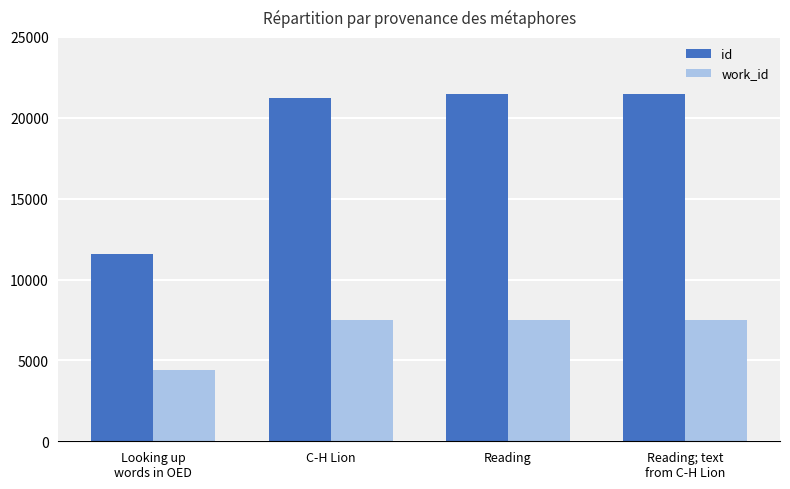

List the series in order of their overall mean, highest first.

id, work_id